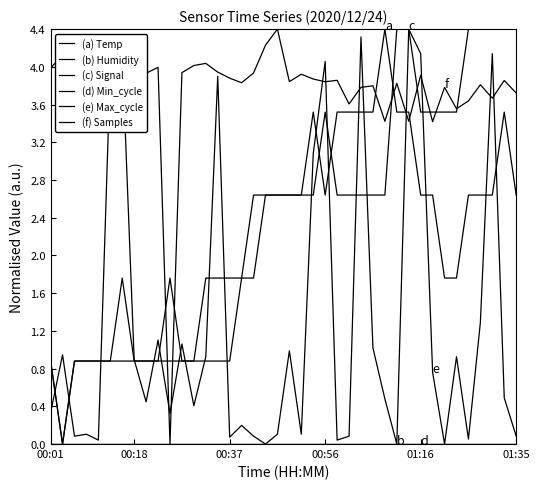

Is this an area chart (filled region under the line)?

No